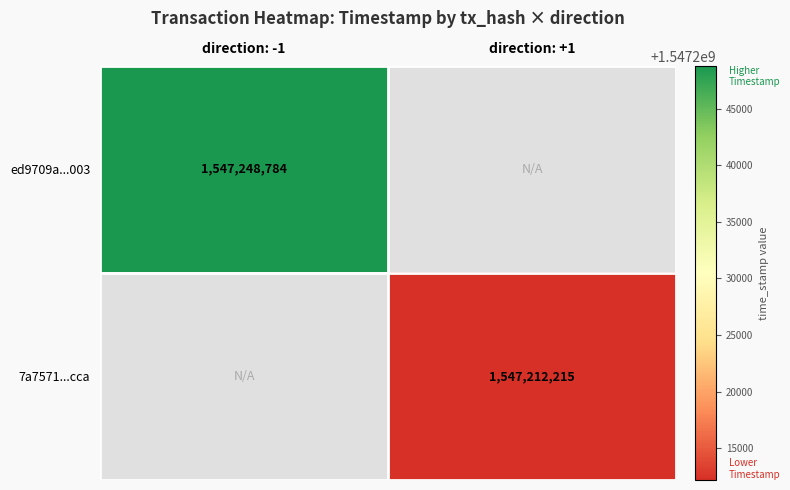

Between direction: +1 and direction: -1, which is larger?

direction: -1